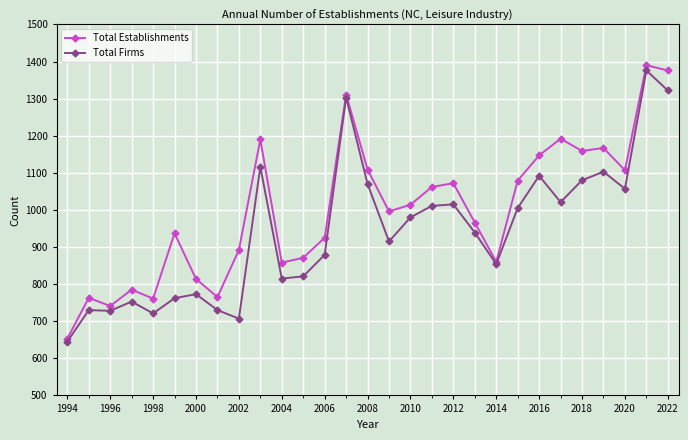

Which series has the largest total across all categories?

Total Establishments